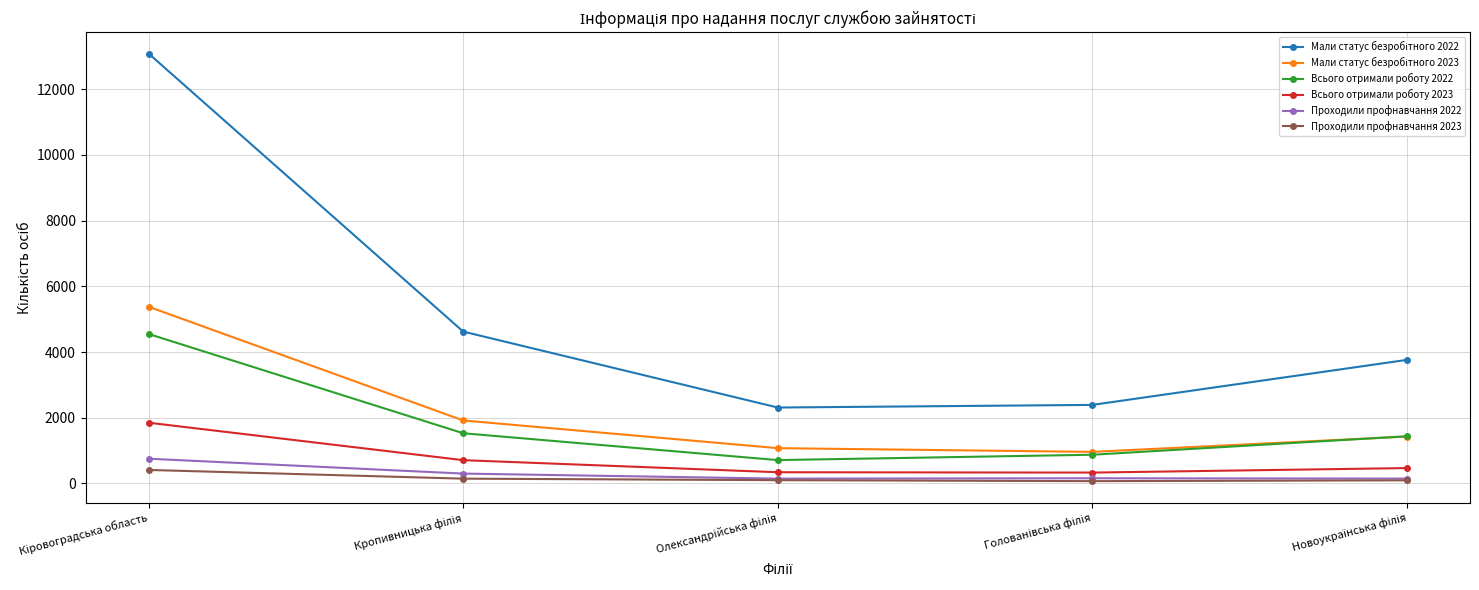

True or false: Всього отримали роботу 2023 and Всього отримали роботу 2022 intersect in this chart.

False